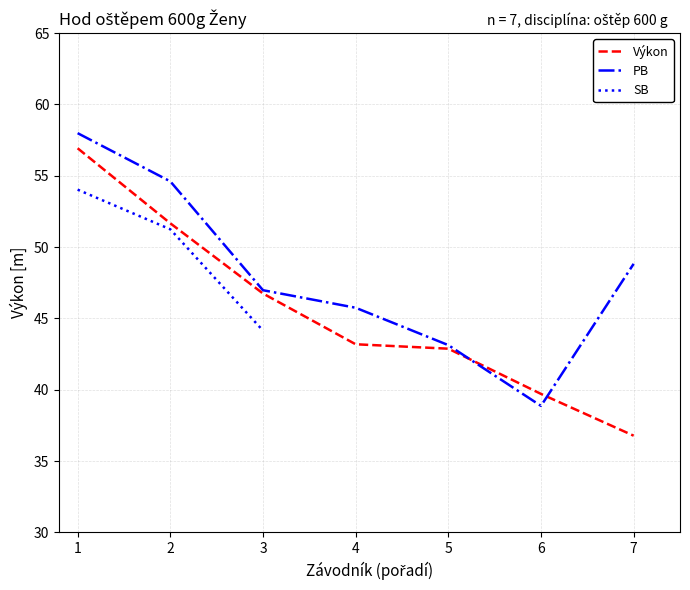

Which label corresponds to the largest value in the chart?

1